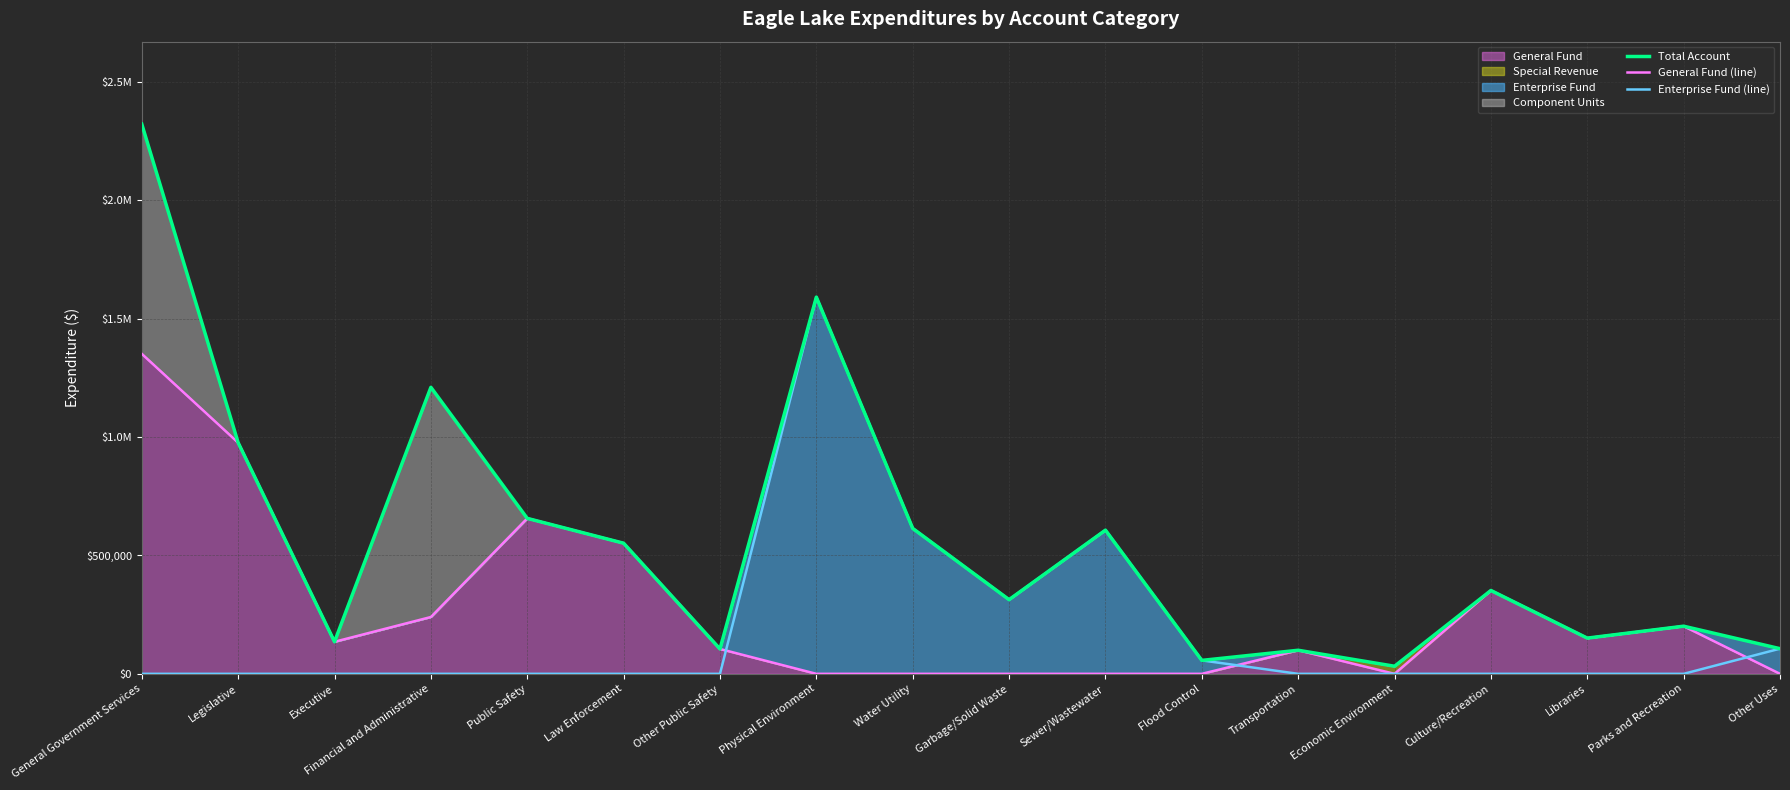

At which category is the sum across all series the highest?

General Government Services